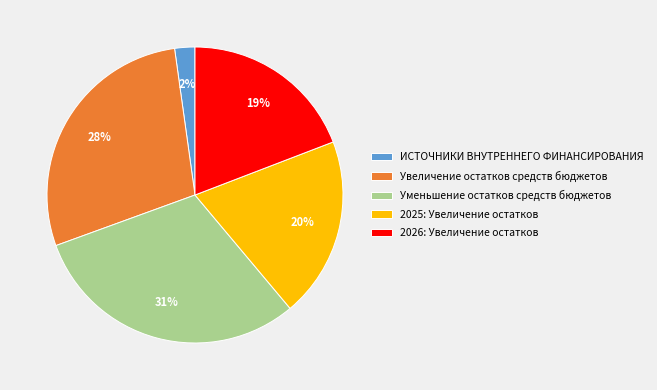

True or false: 2025: Увеличение остатков accounts for 33% of the total.

False